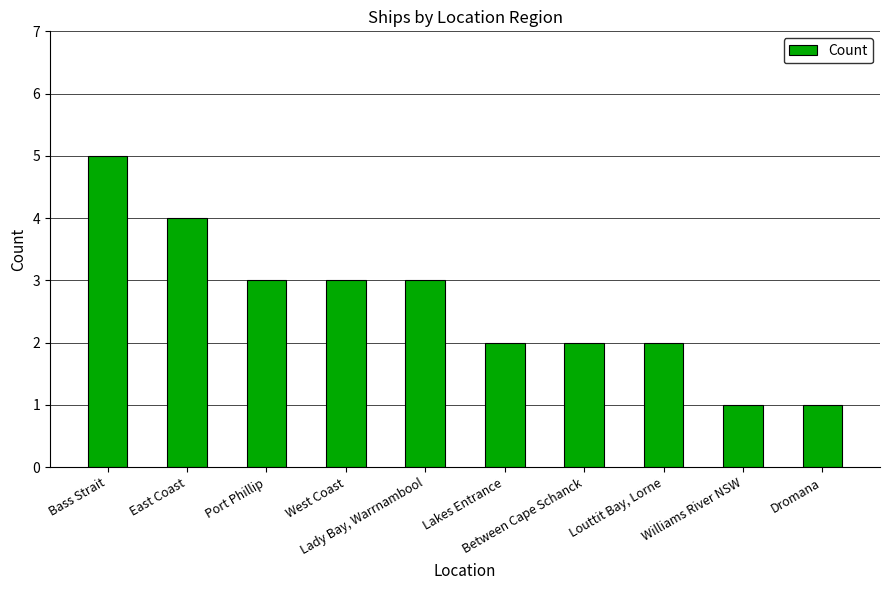

What is the label of the 6th bar from the left?

Lakes Entrance